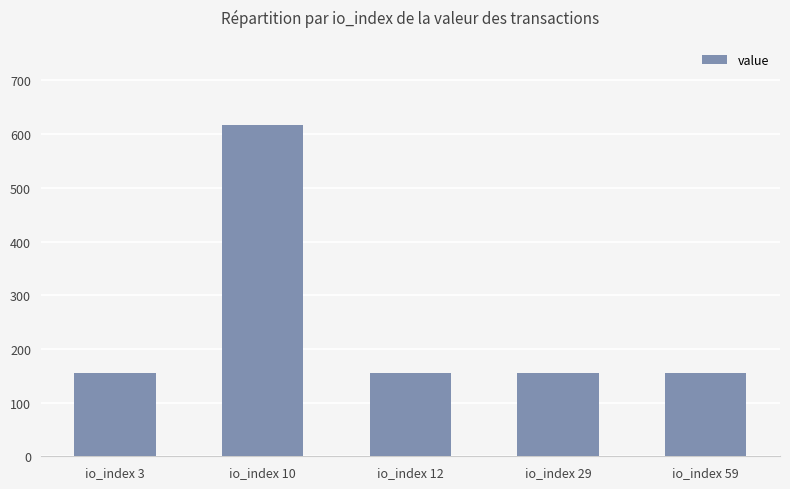

Read the value at io_index 3.

154.4